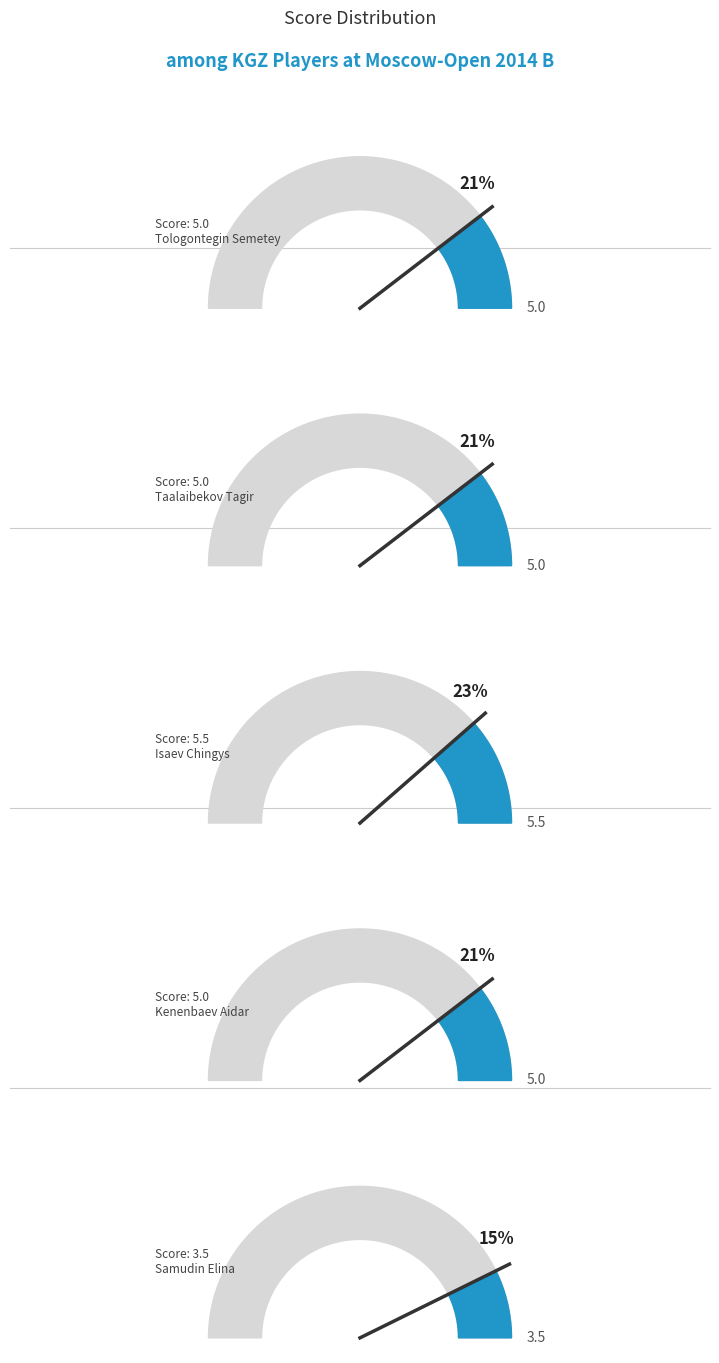

How much of the chart is everything except Tologontegin Semetey?

79.2%